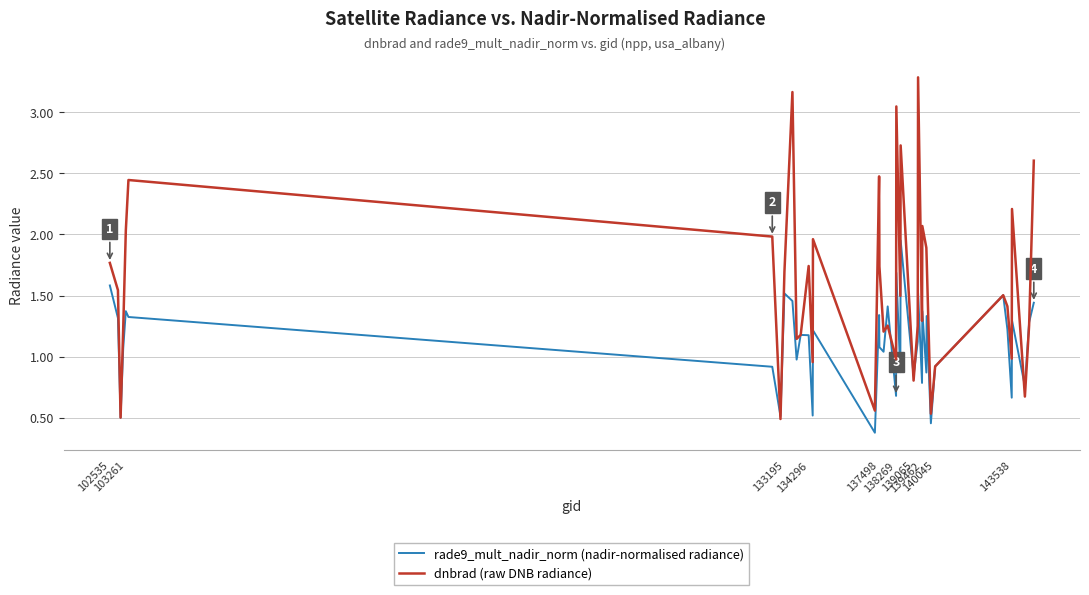

Does the chart display data point markers on the line(s)?

No